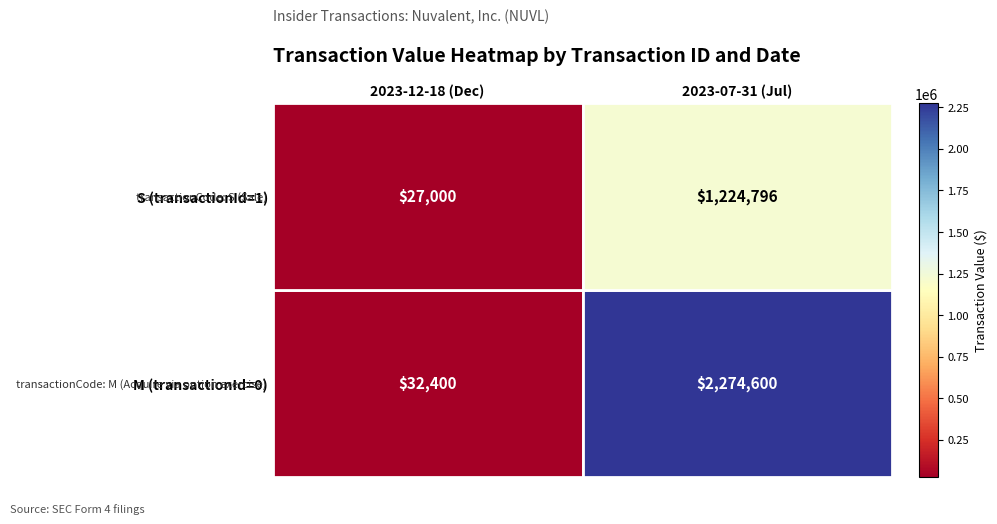

Reading right to left, what are all the values shown in this chart?

0: 1=2274600	0=32400
1: 1=1224796	0=27000